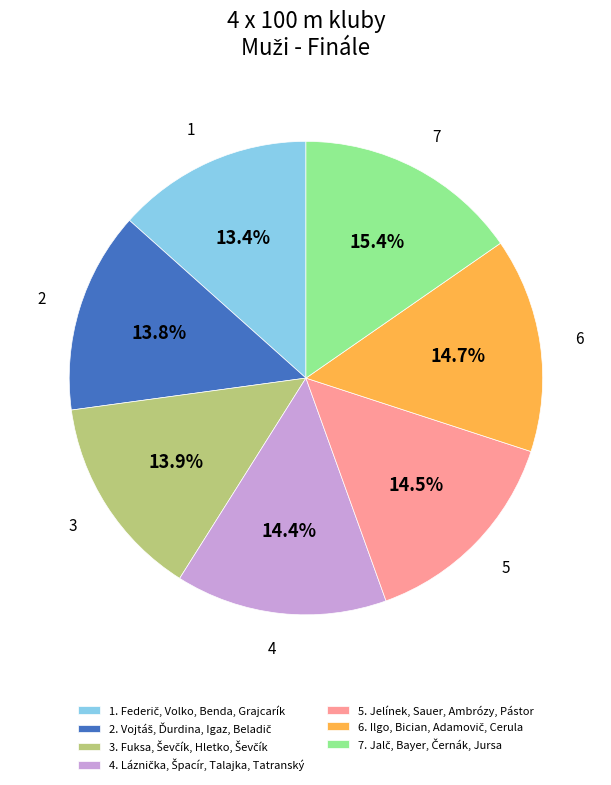

Count the number of slices in the pie.

7